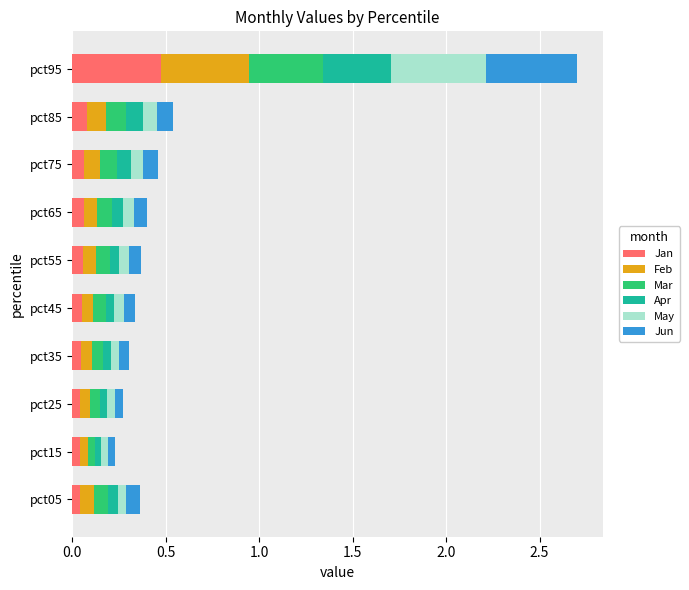

Which category has the highest value in the Jan series?

pct95